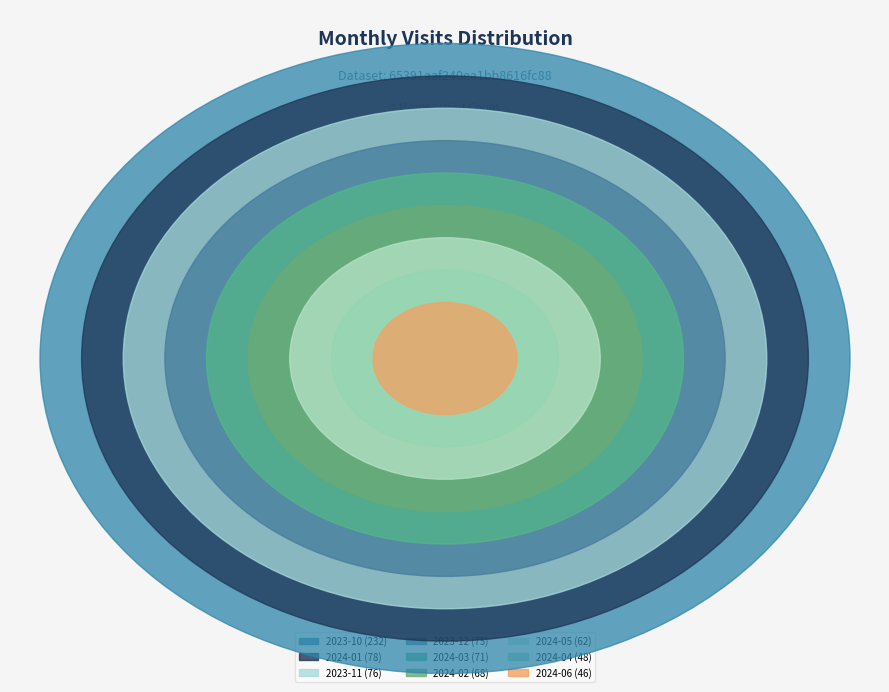

True or false: 2023-11 accounts for 10% of the total.

True